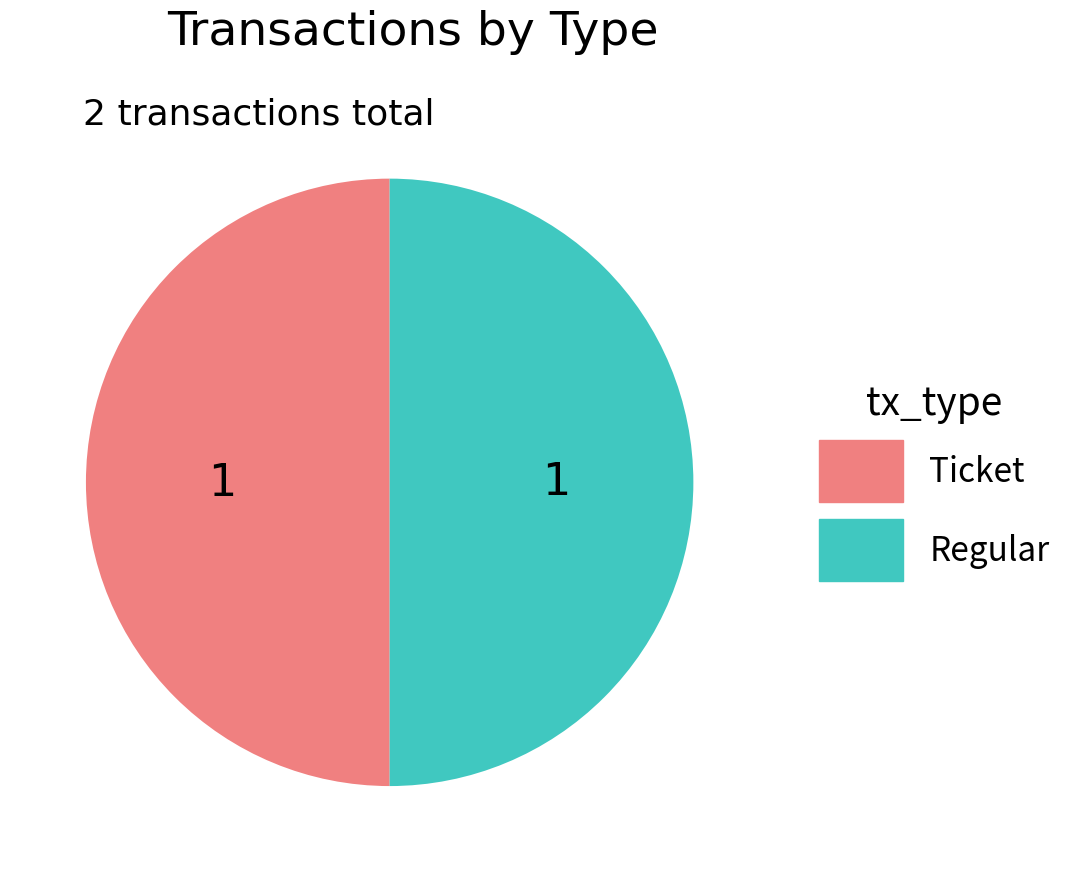

What is the ratio of the value at Ticket to the value at Regular?

1.0